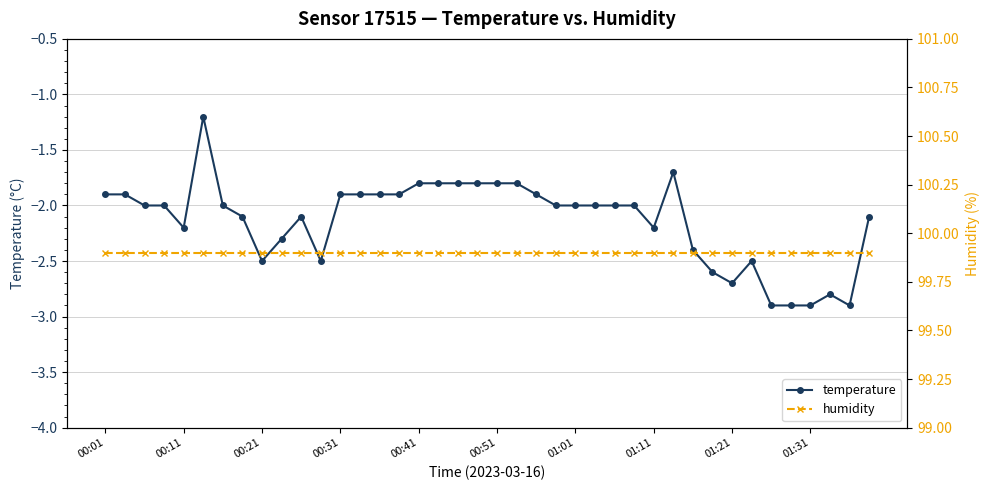

True or false: temperature has more than 2 interior local peaks.

True